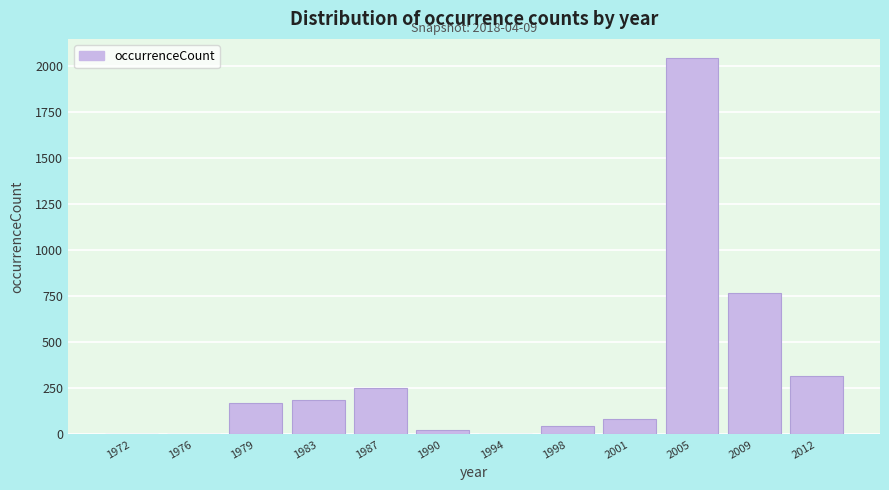

Which category has the highest value across all series?

2005